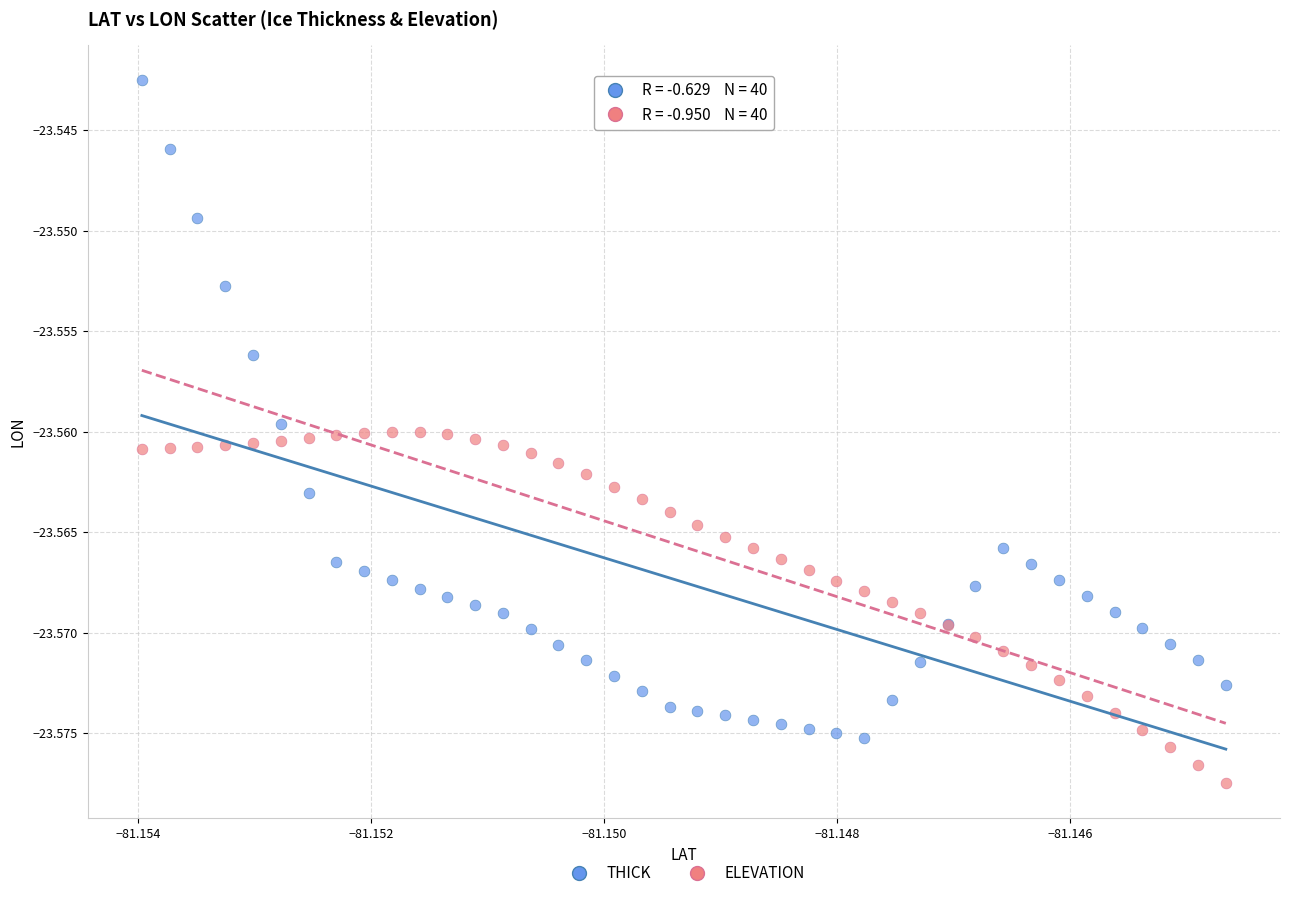

Which series reaches the minimum Y coordinate?

ELEVATION